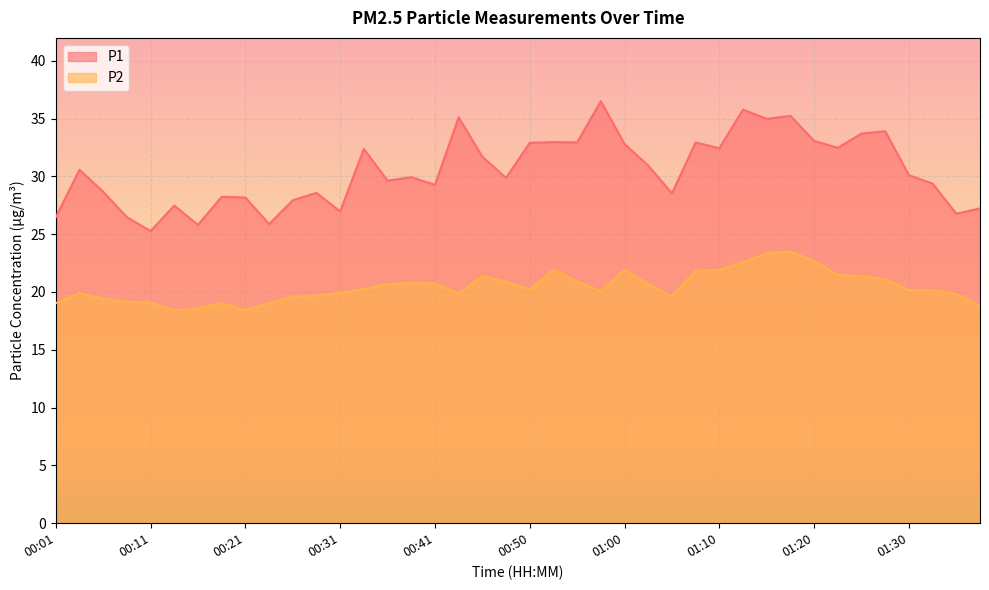

What is the label of the 25th point from the left?

01:00